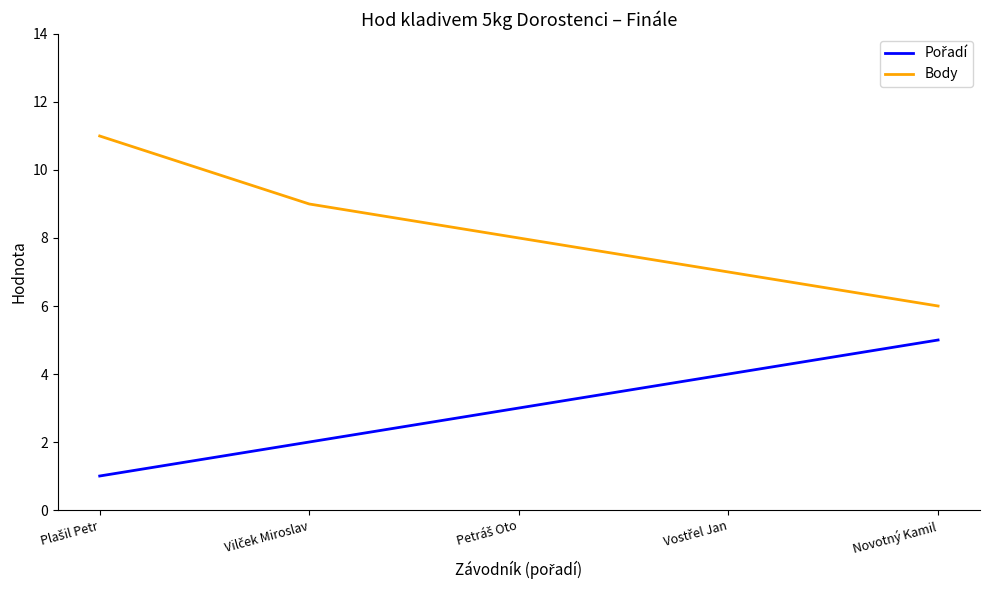

At which label does Body reach its minimum?

Novotný Kamil